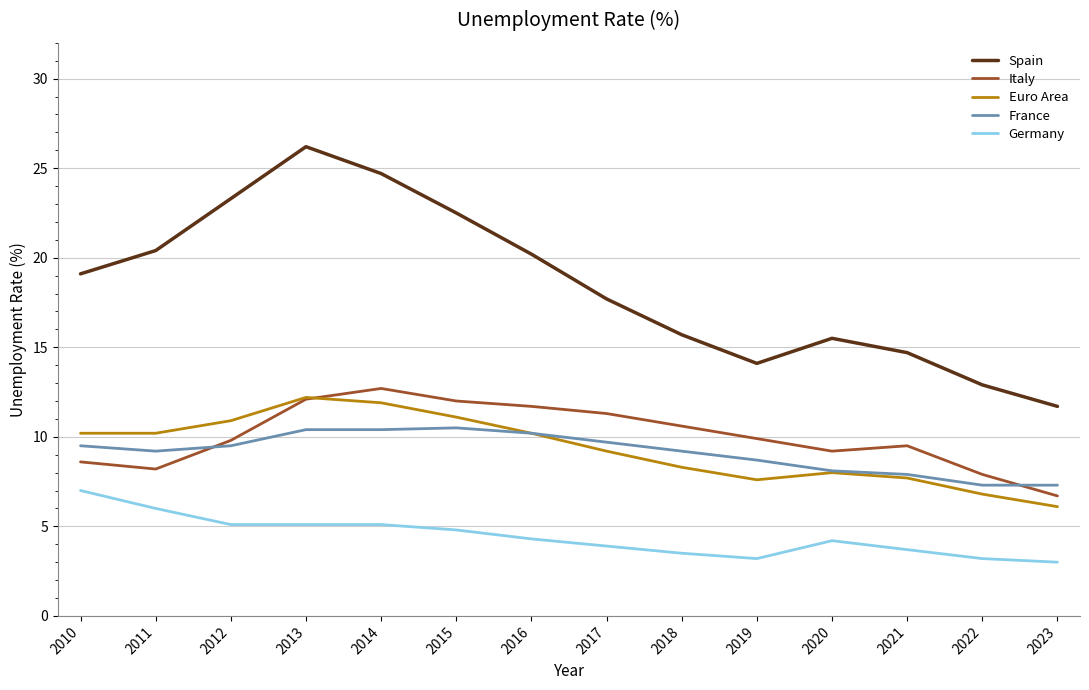

Which series has the largest total across all categories?

Spain